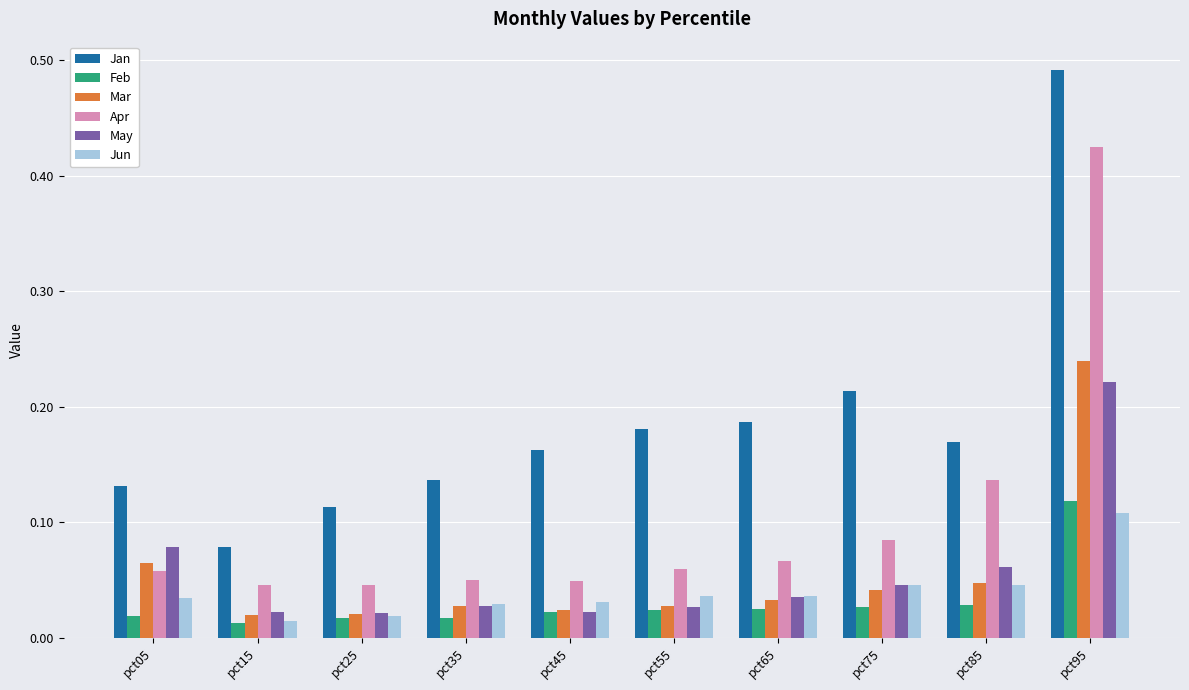

At which label does Feb reach its peak?

pct95